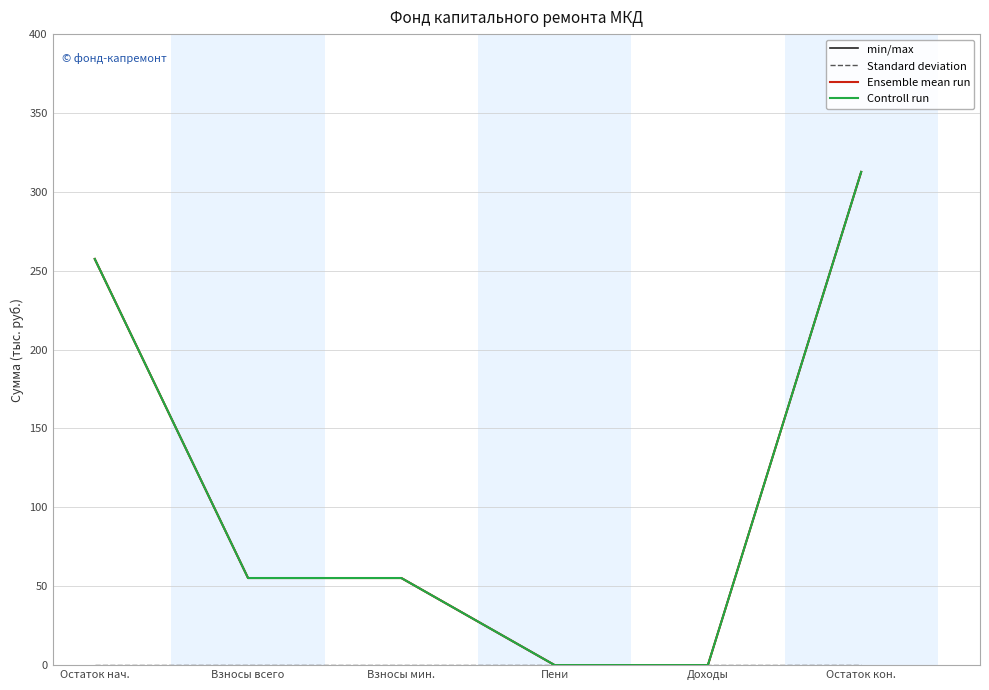

Which series has the largest range (max minus min)?

min/max